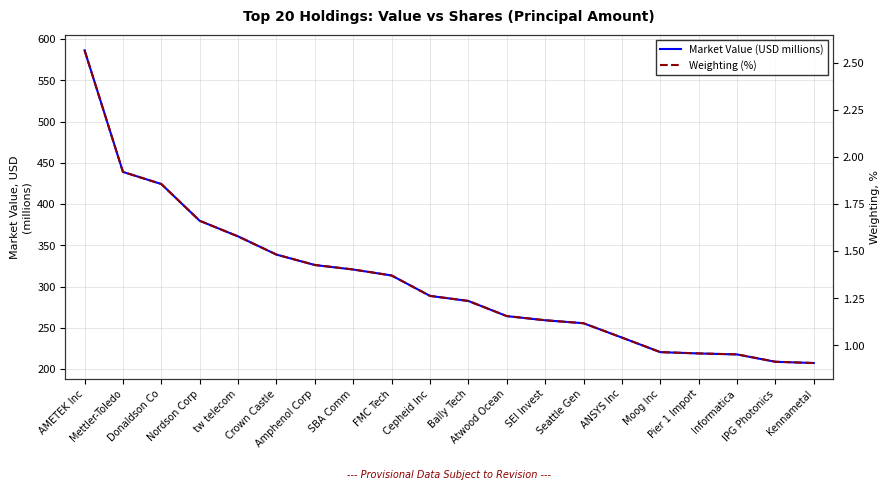

Which label corresponds to the largest value in the chart?

AMETEK Inc